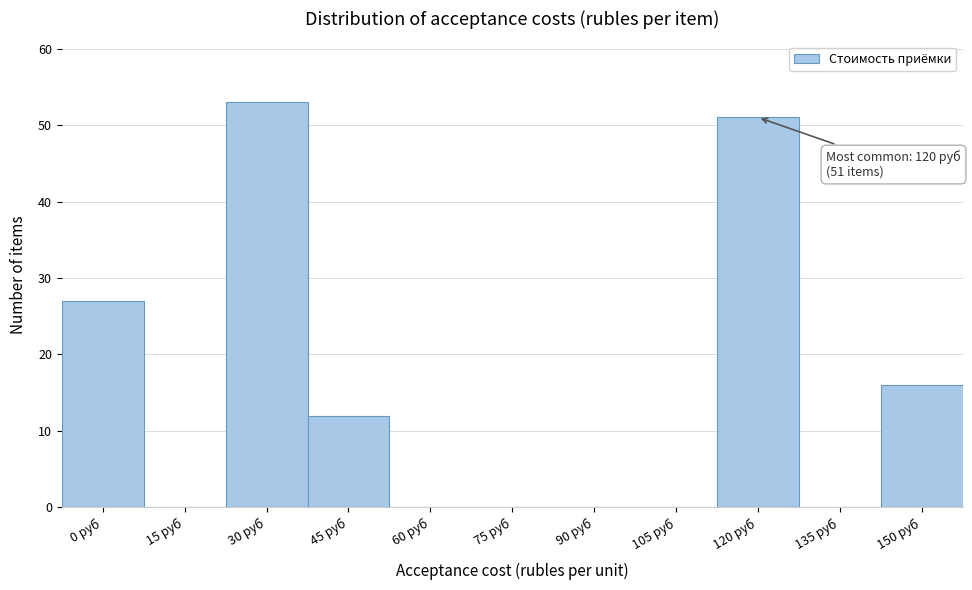

Reading left to right, what are all the values shown in this chart?

0 руб=27	15 руб=0	30 руб=53	45 руб=12	60 руб=0	75 руб=0	90 руб=0	105 руб=0	120 руб=51	135 руб=0	150 руб=16